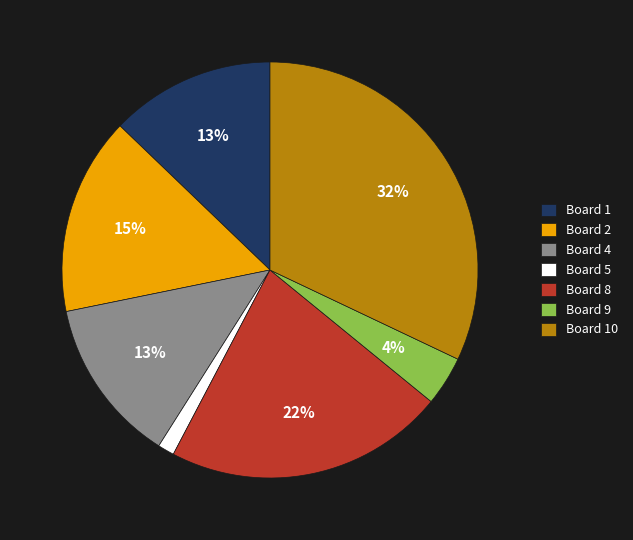

Does any single category account for the majority?

No